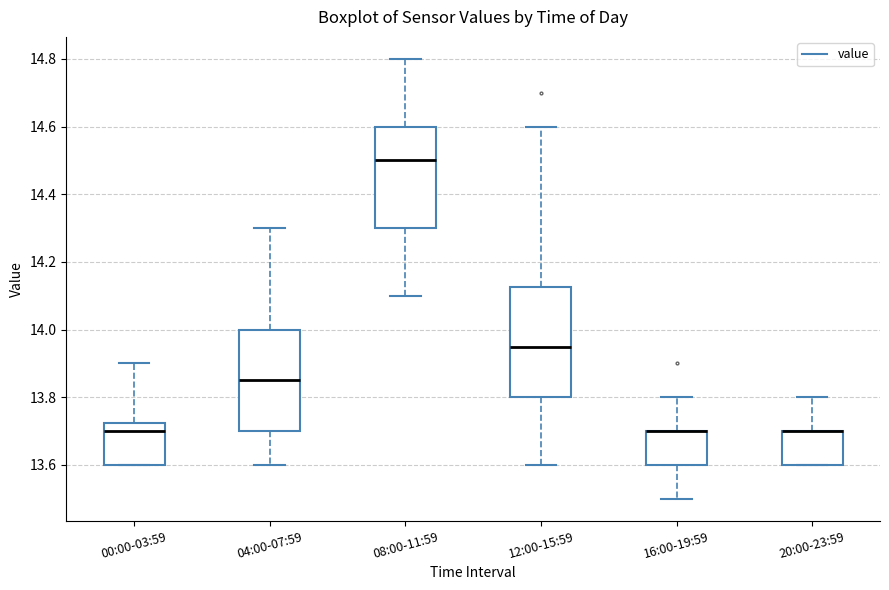

Which box is the tallest, from its lower edge to its upper edge?

12:00-15:59